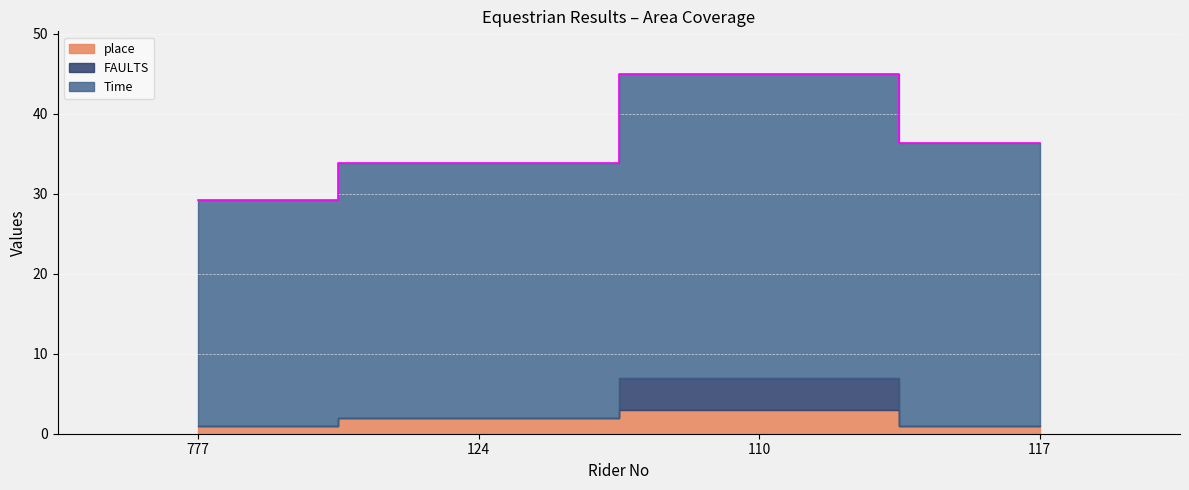

How many lines are shown in the chart?

3